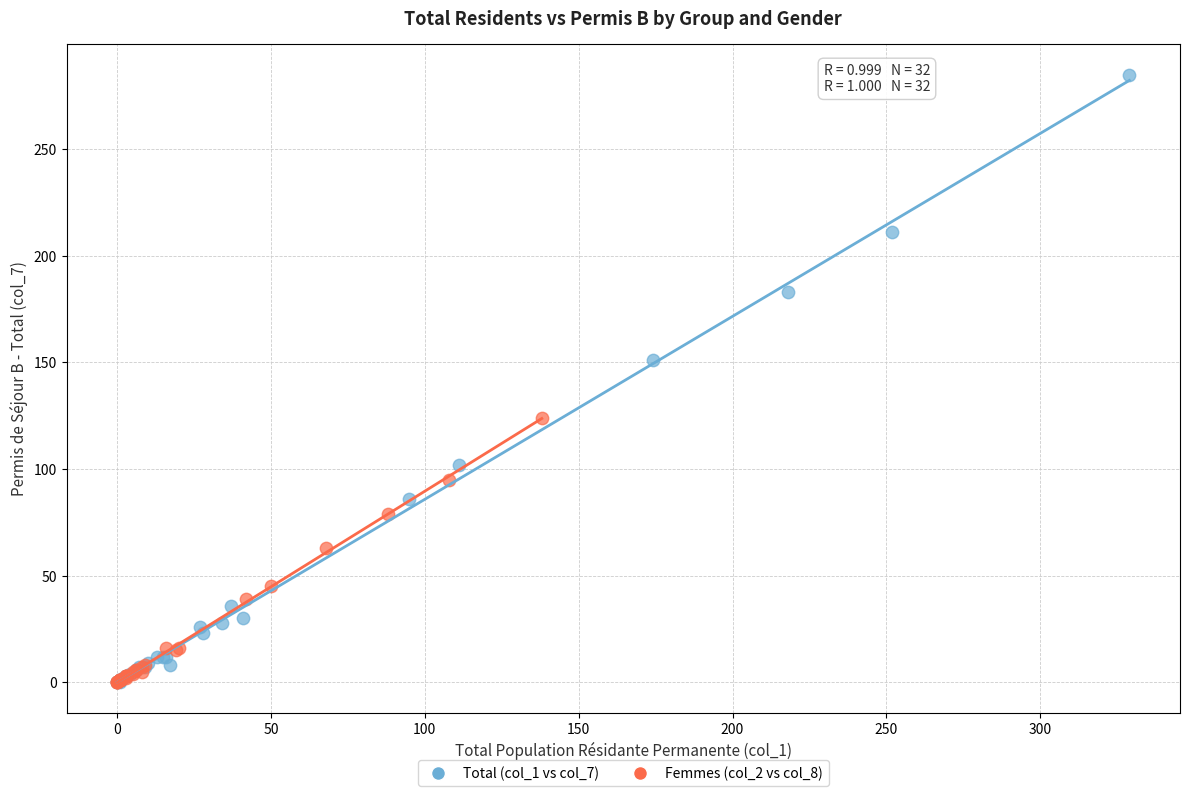

What are all the series names shown in the legend?

Total (col_1 vs col_7), Femmes (col_2 vs col_8)